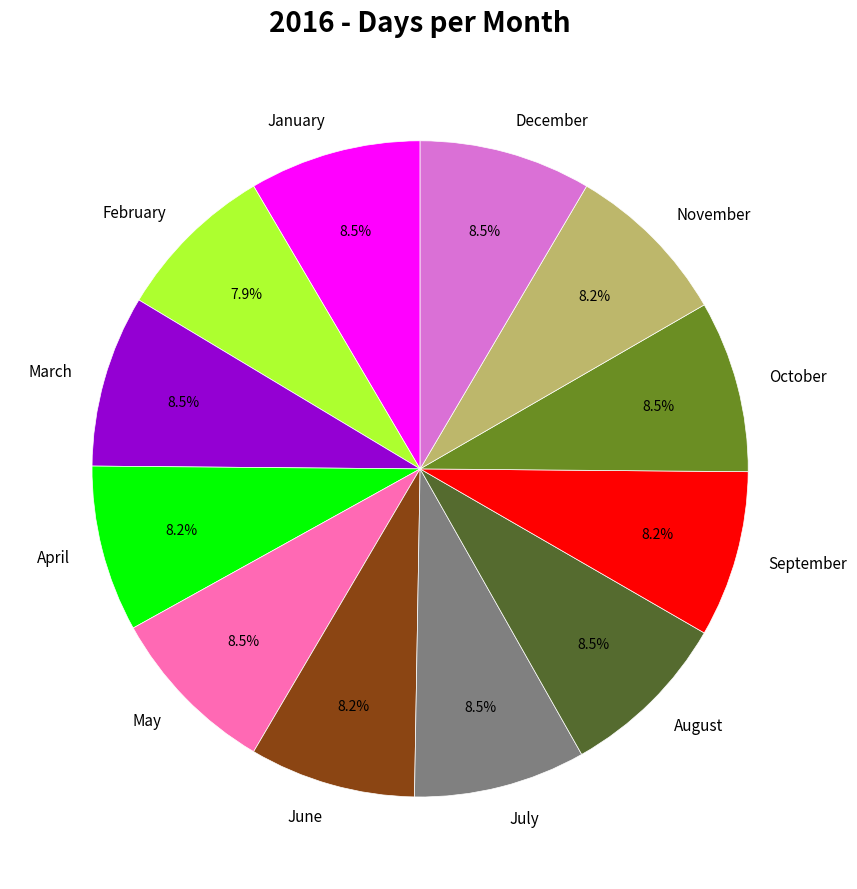

Approximately how many times larger is the value at July compared to October?

1.0